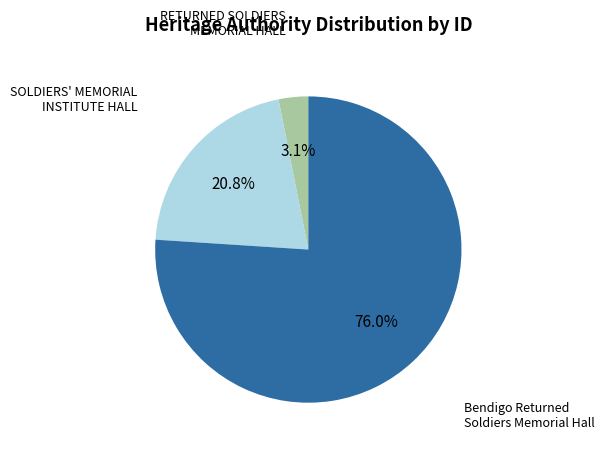

Is there any slice that represents more than half of the pie?

Yes